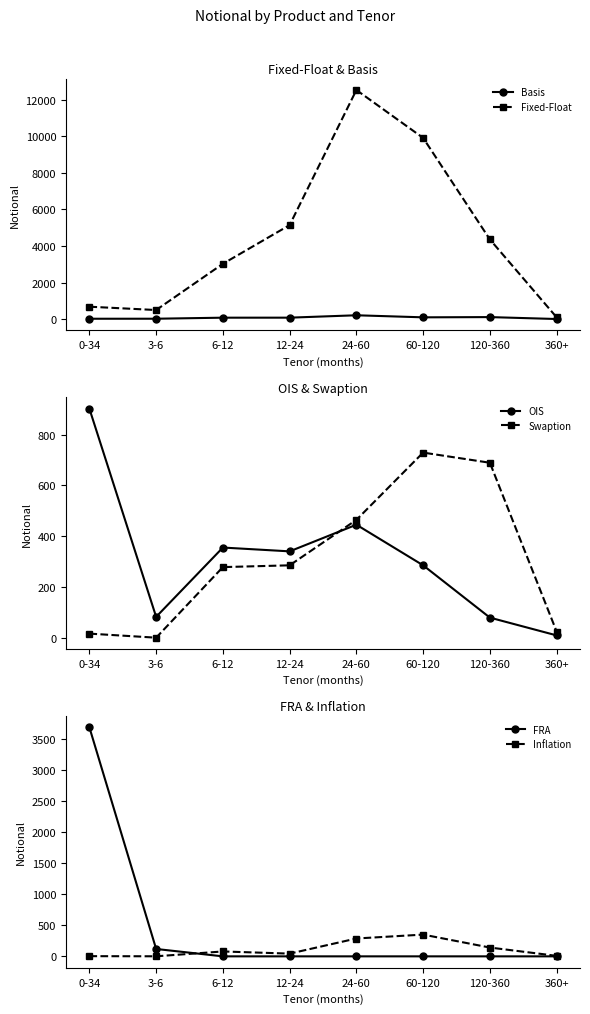

What position from the right is 3-6?

7